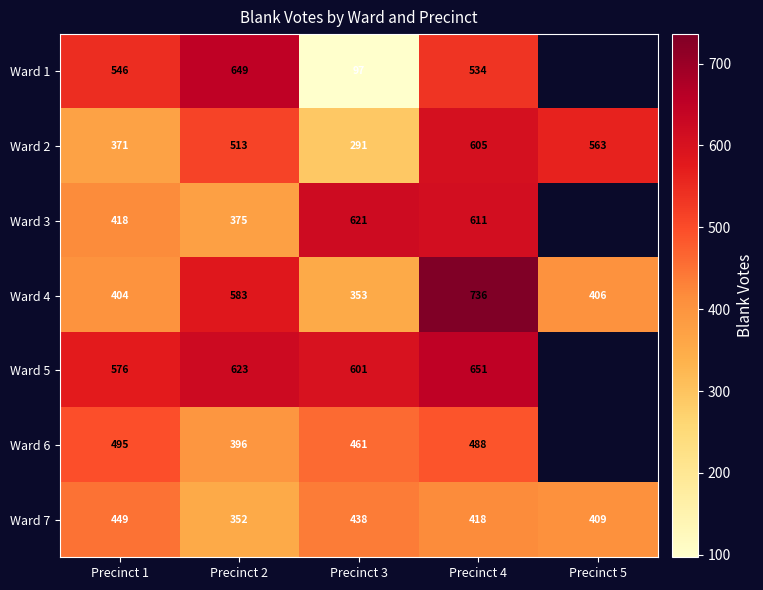

At which category is the sum across all series the highest?

Precinct 4